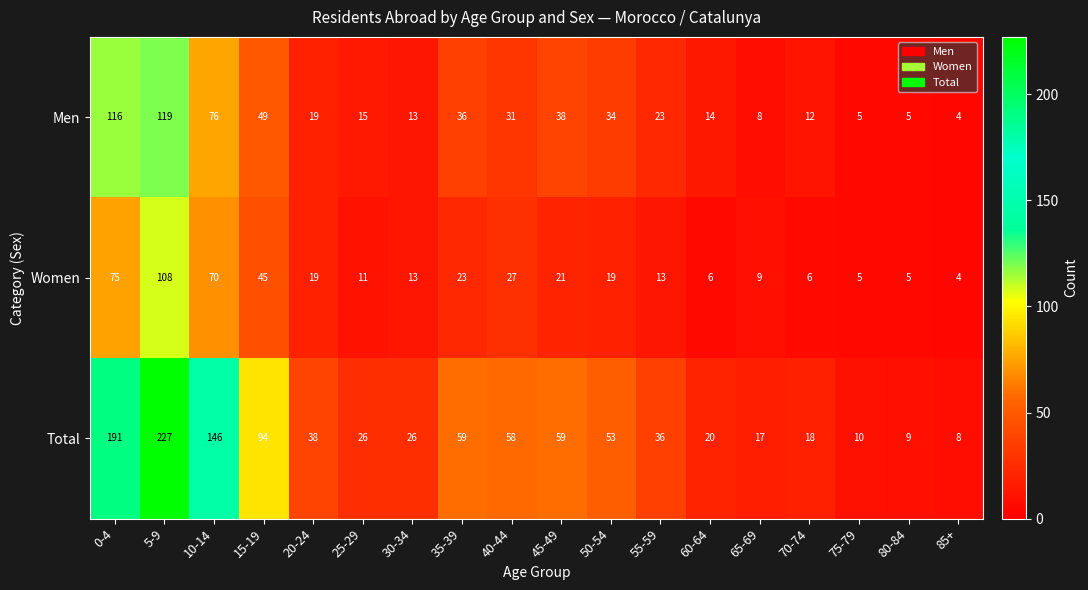

At which label does Men first exceed 23?

0-4